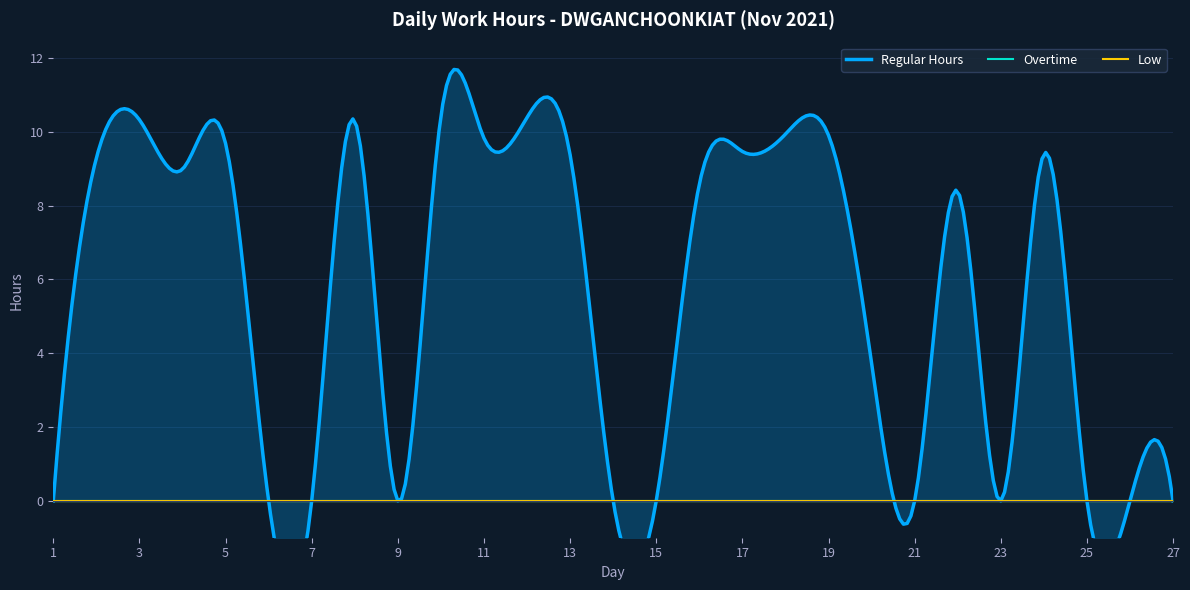

True or false: Regular Hours has more than 0 points higher than both neighbors.

True